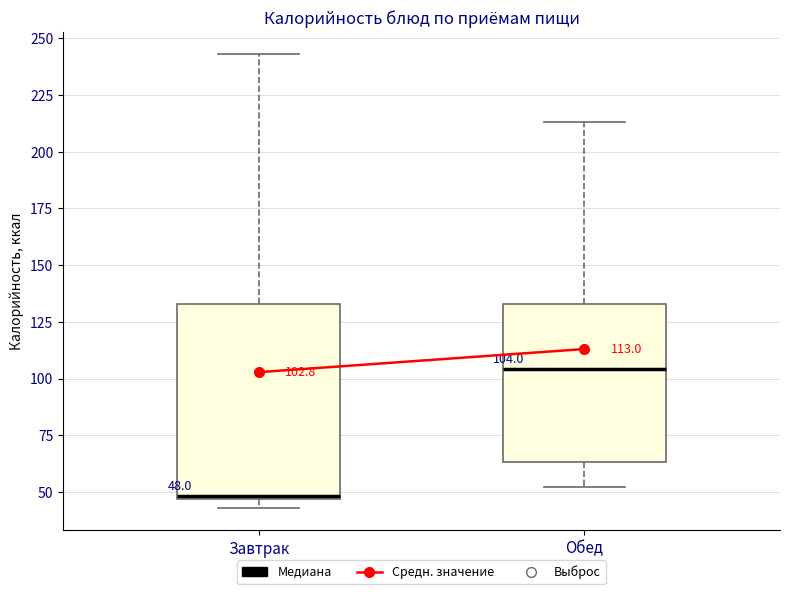

Which box has the lowest median line?

Завтрак